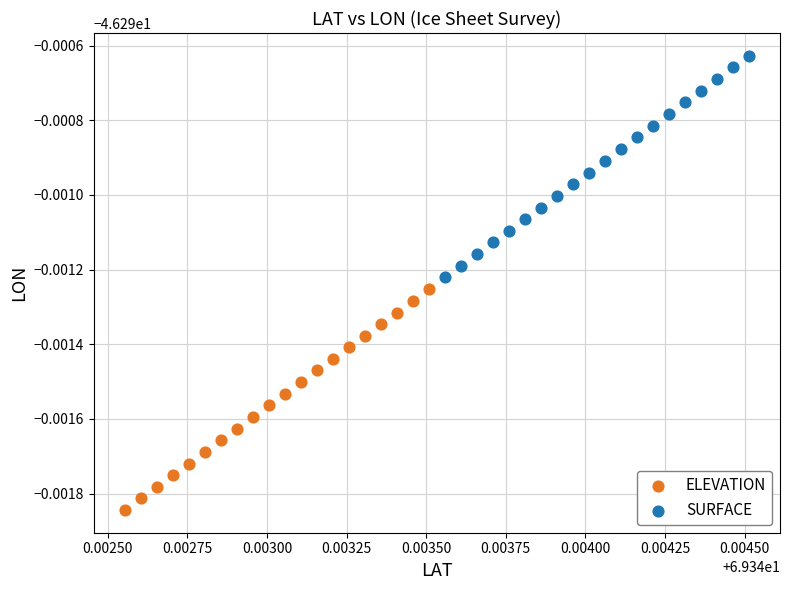

What are all the series names shown in the legend?

ELEVATION, SURFACE